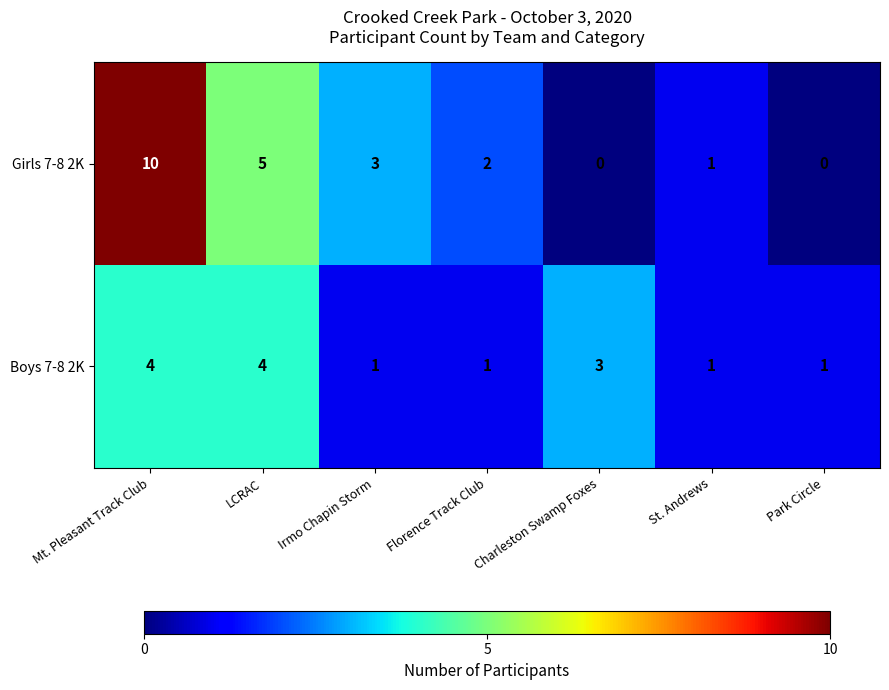

List the series in order of their overall mean, lowest first.

Boys 7-8 2K, Girls 7-8 2K